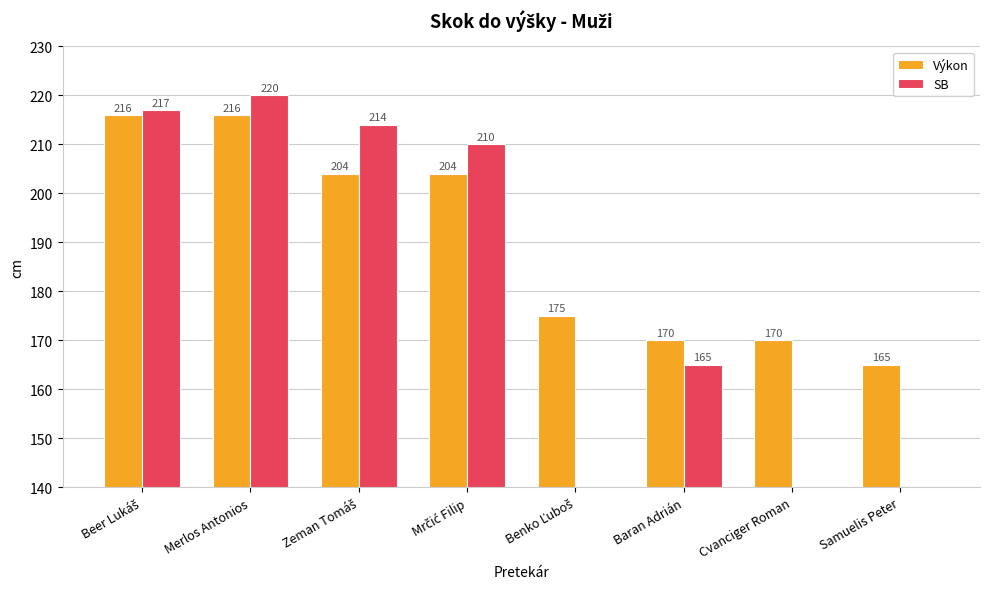

True or false: Výkon has a value of 216 at Merlos Antonios.

True